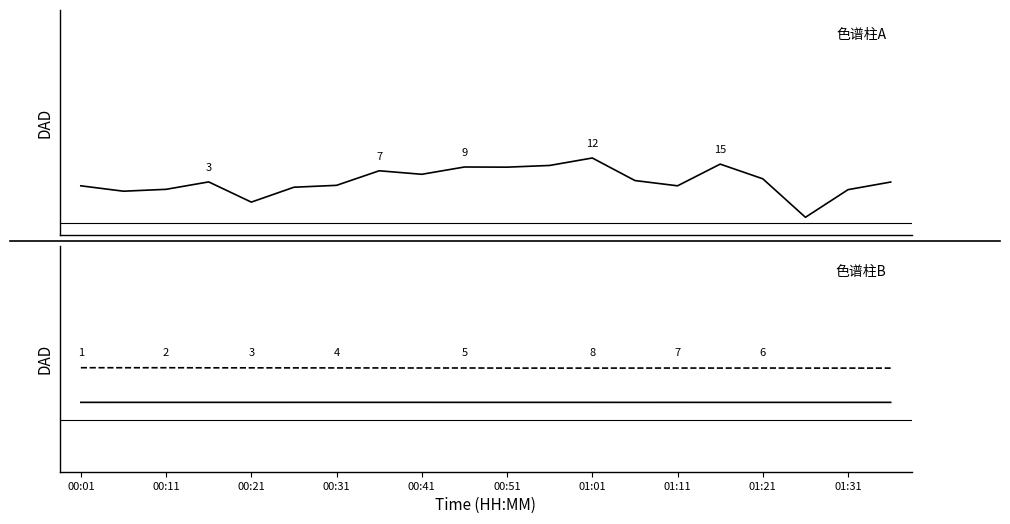

True or false: temperature and pressure intersect in this chart.

False